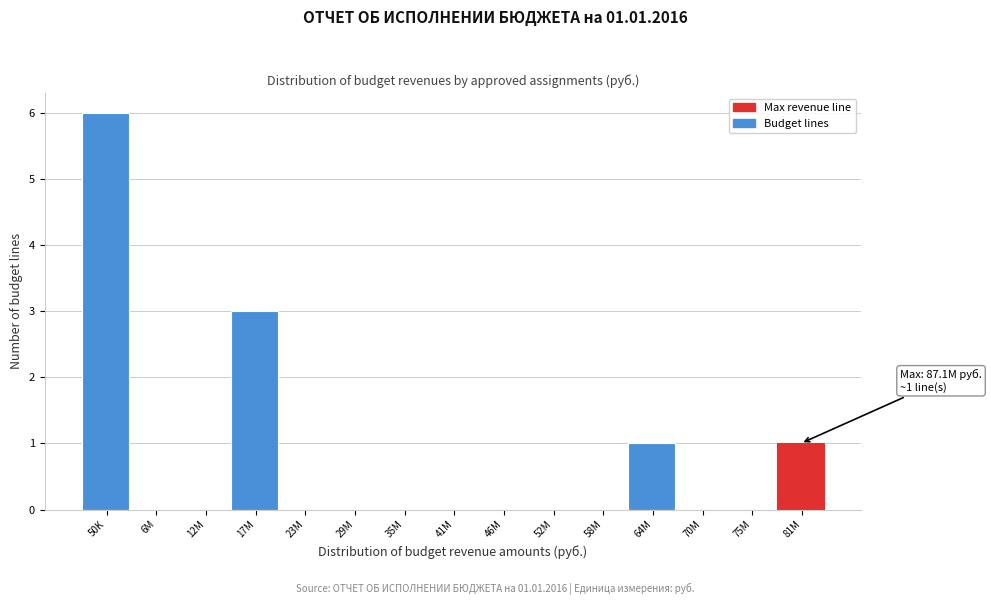

Reading right to left, transcribe all the data shown in this chart.

81M=1	75M=0	70M=0	64M=1	58M=0	52M=0	46M=0	41M=0	35M=0	29M=0	23M=0	17M=3	12M=0	6M=0	50K=6